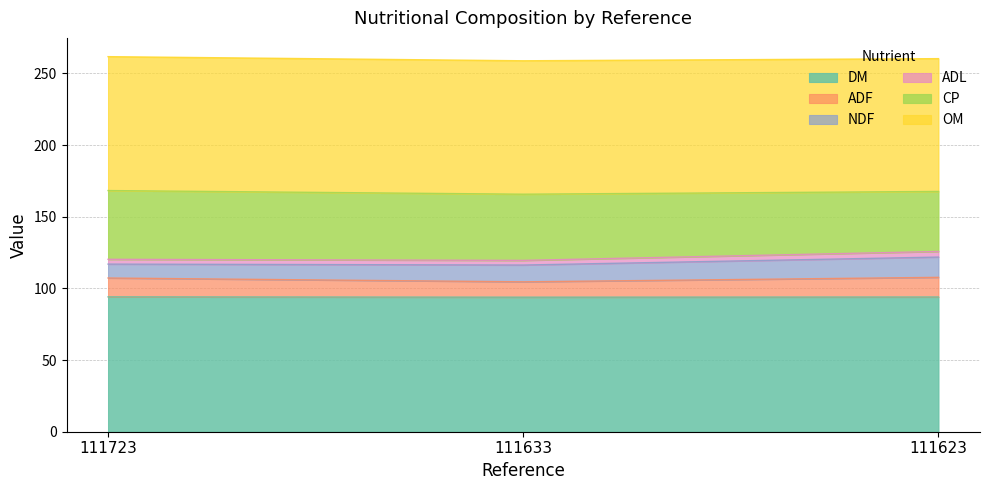

What is the lowest value of the DM series?

93.9